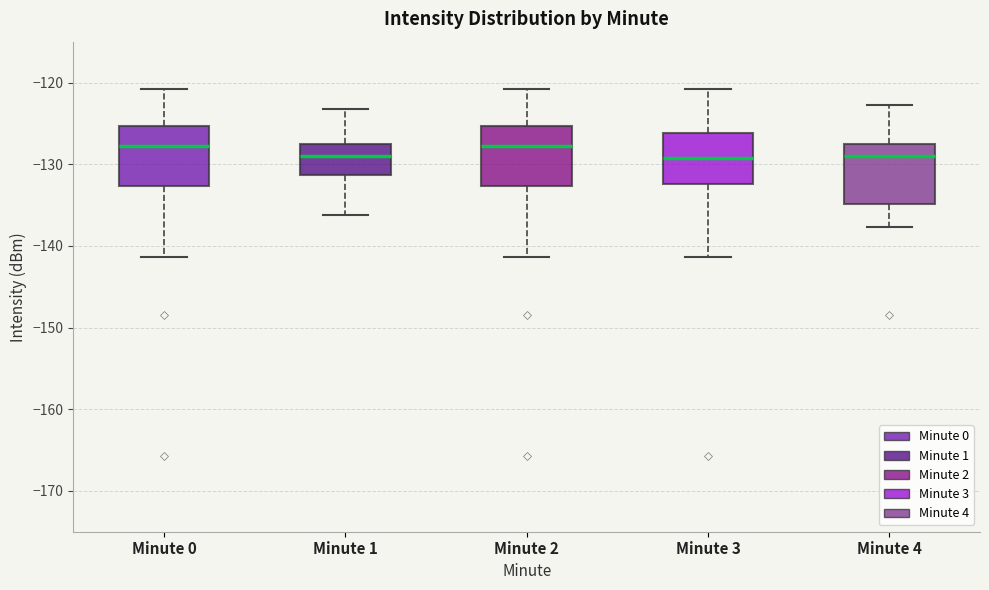

Where does the upper whisker of the box for Minute 3 end on the y-axis? The values are not printed on the chart, so give them approximately, as read against the axis.

-121